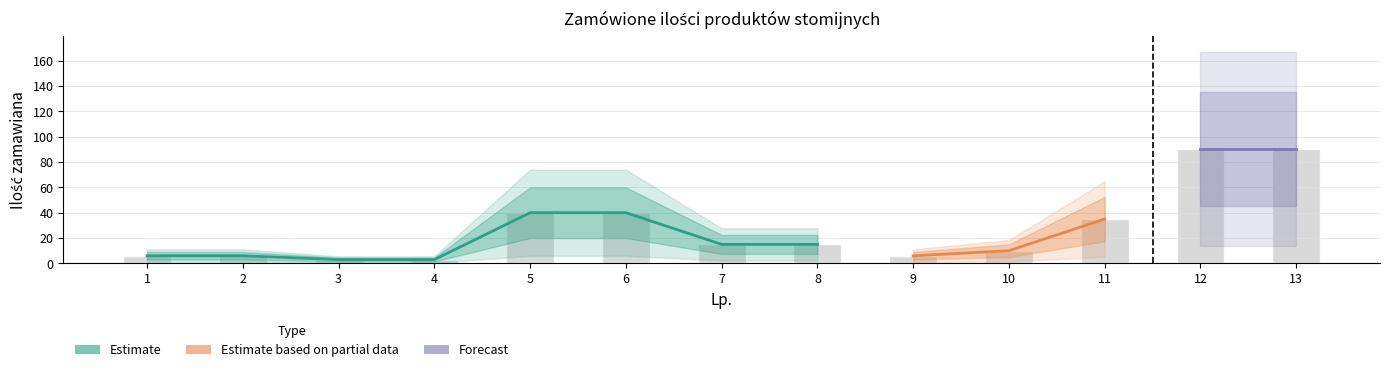

Reading right to left, extract all data points from this chart.

90	90	35	10	6	15	15	40	40	3	3	6	6